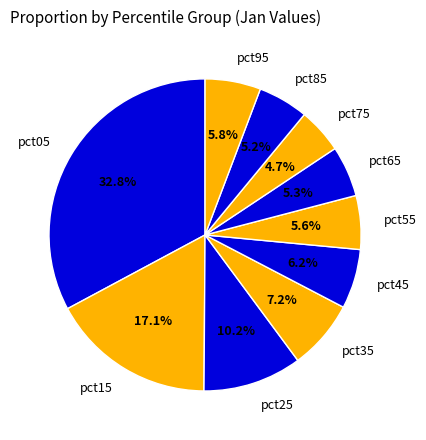

To the nearest percent, what is the difference between the largest and smallest slice percentages?

28%